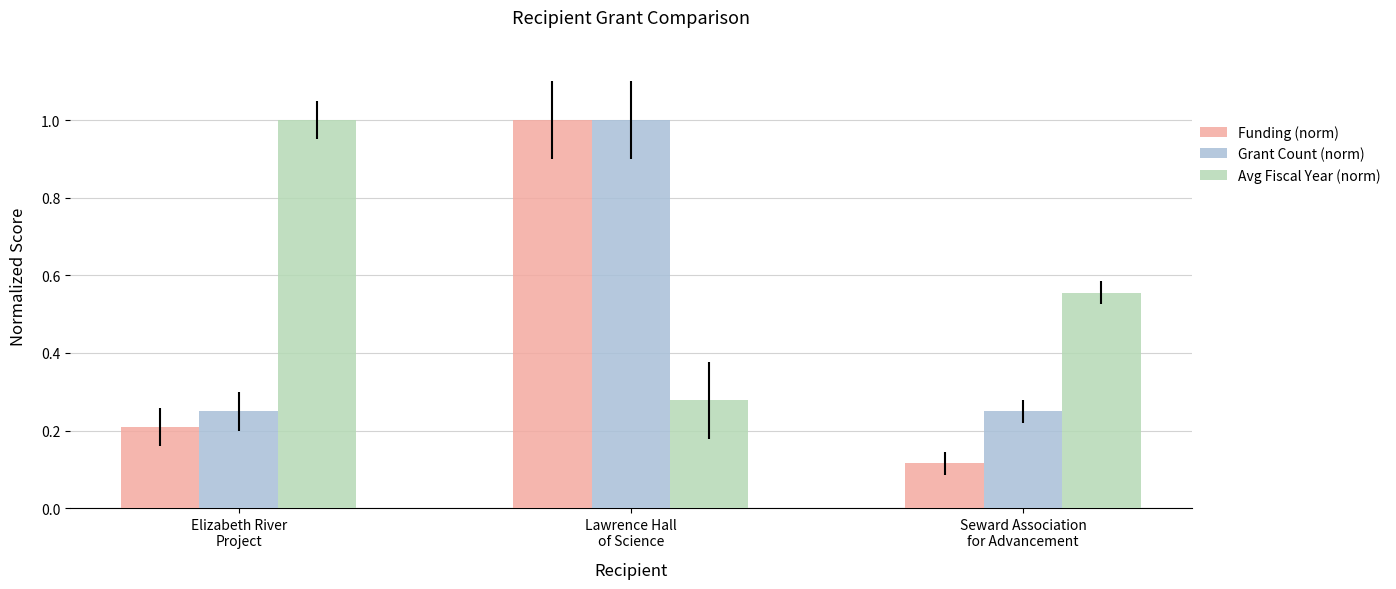

What is the total value across all series at Elizabeth River
Project?

1.5